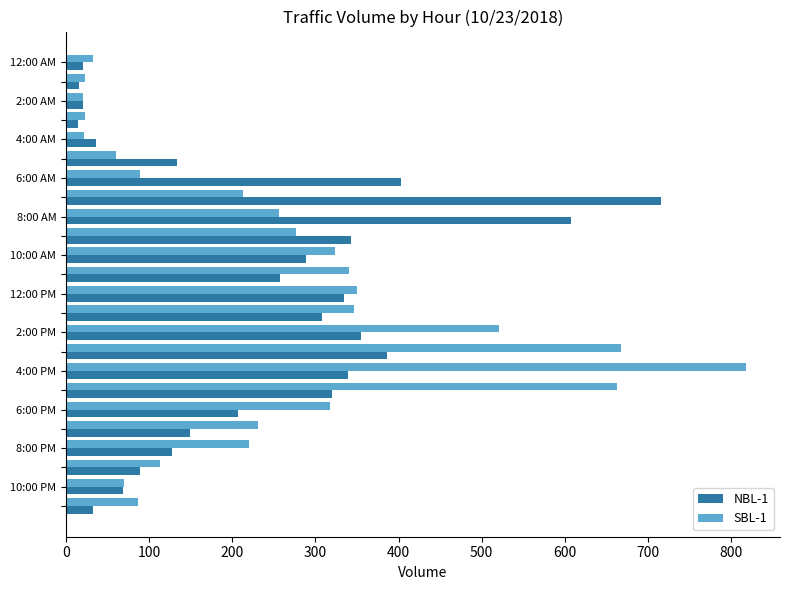

Which series has the largest range (max minus min)?

SBL-1